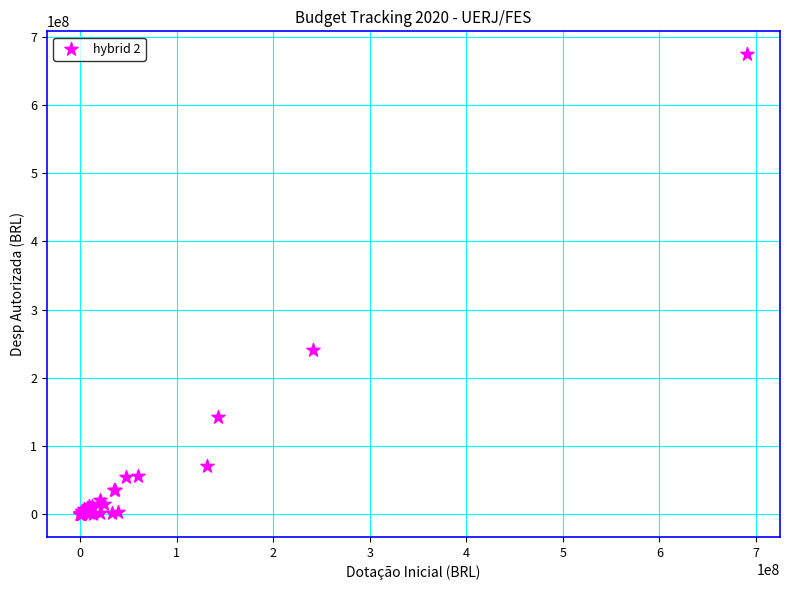

What Y value in the scatter plot is closest to 337248436?

240716538.0